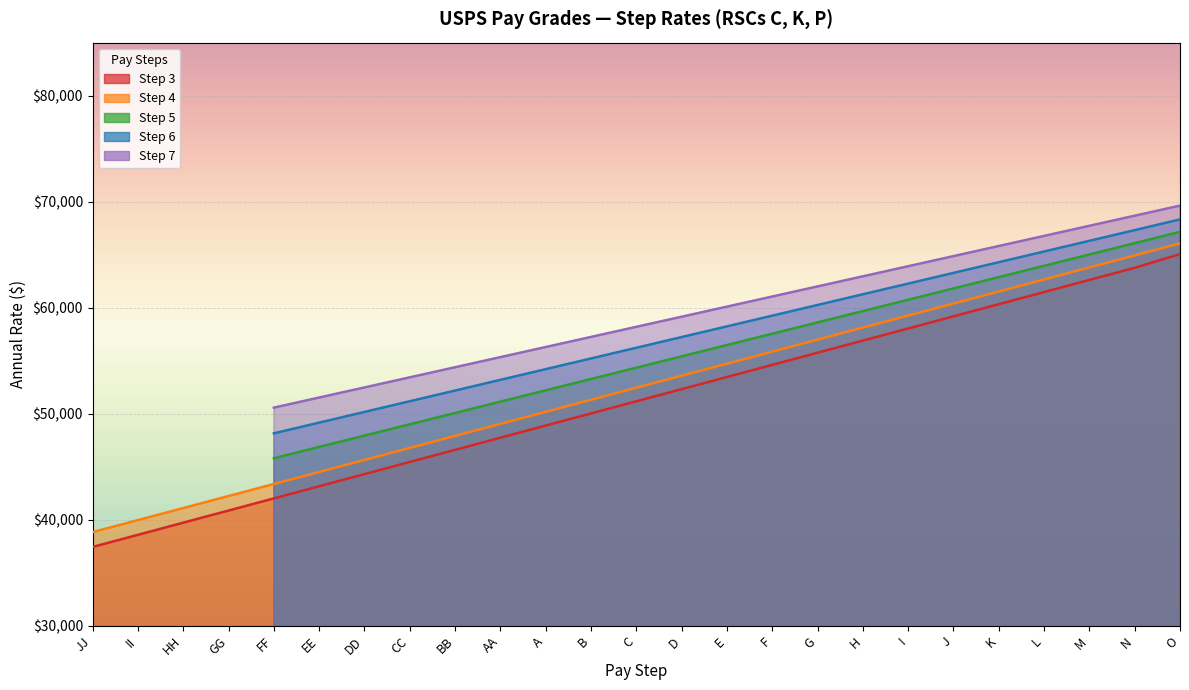

What is the minimum value for Step 3?

37424